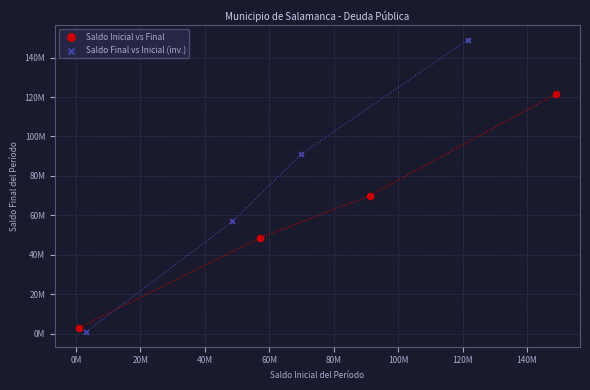

Which series contains the lowest Y value?

Saldo Final vs Inicial (inv.)